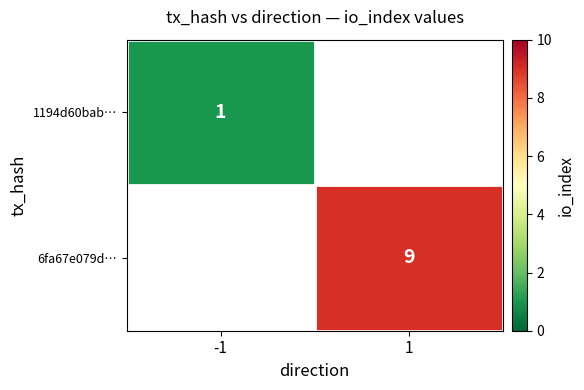

True or false: 6fa67e079d… has a value of 16 at 1.

False